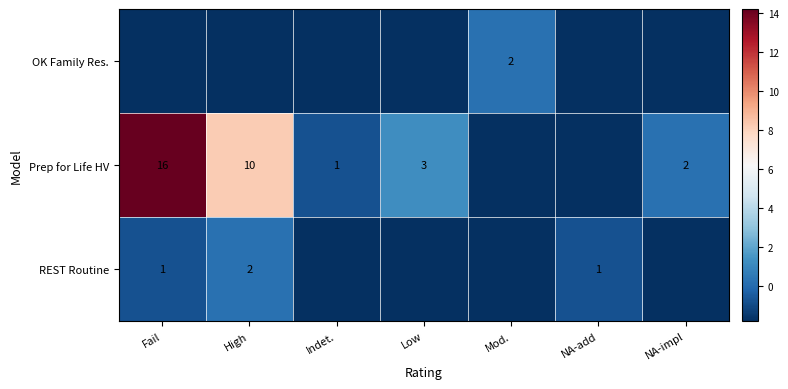

True or false: row_0 has a value of -2.5 at Fail.

False